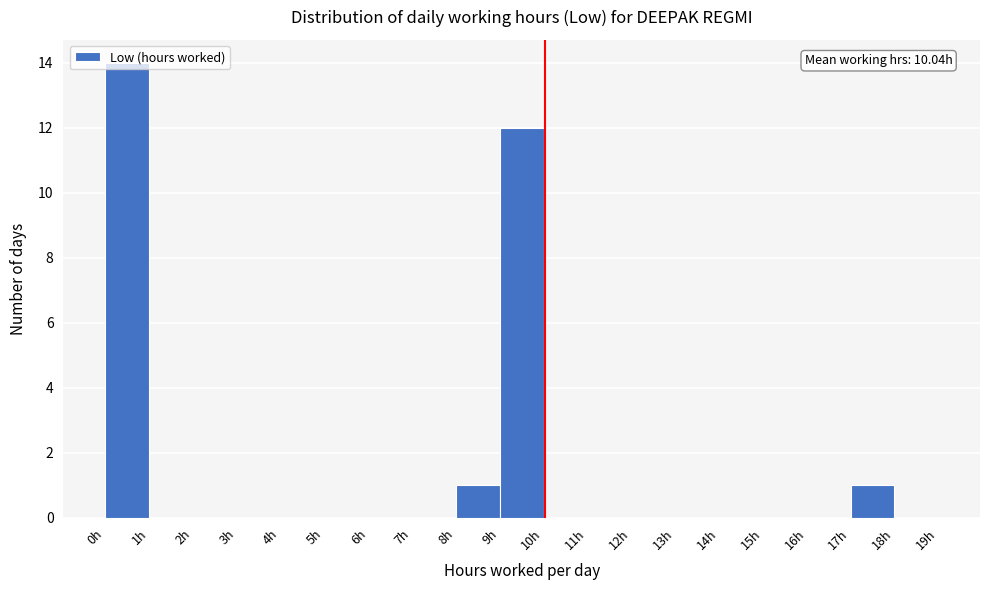

Which range on the x-axis has the tallest bar?

0 to 1